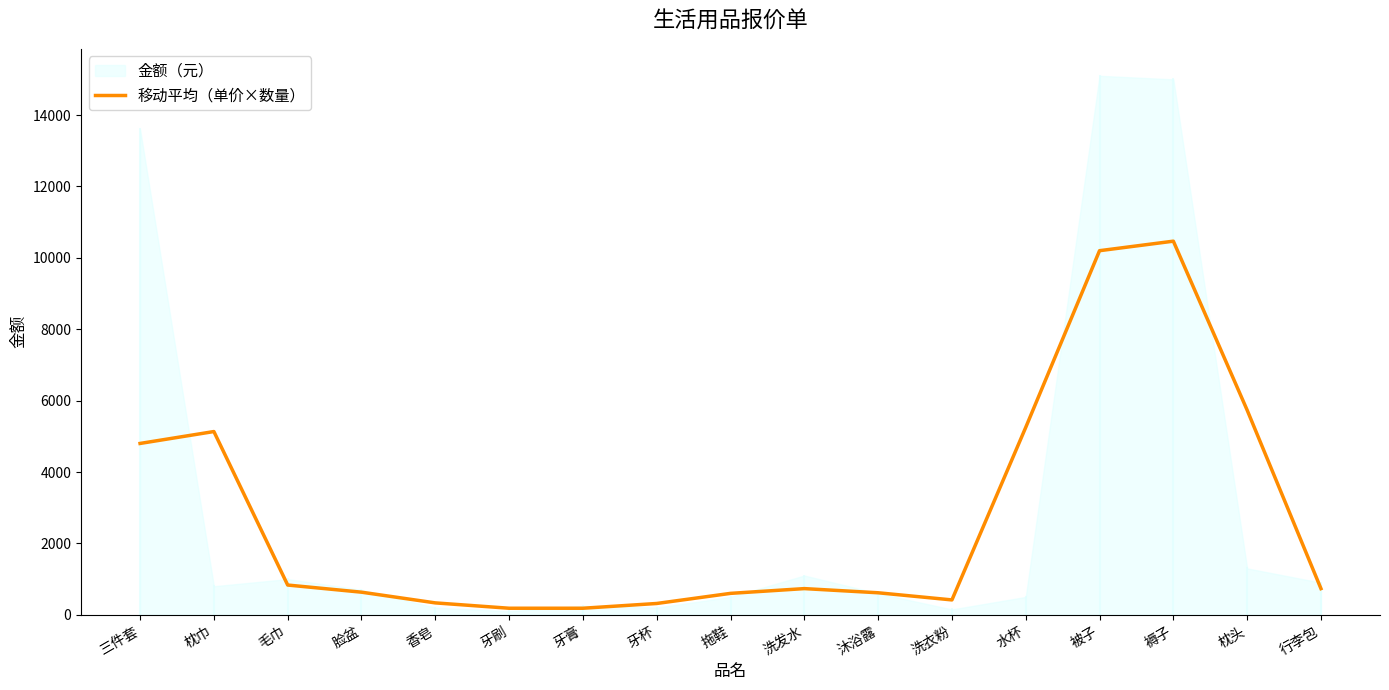

Between 脸盆 and 枕头, which is larger?

枕头